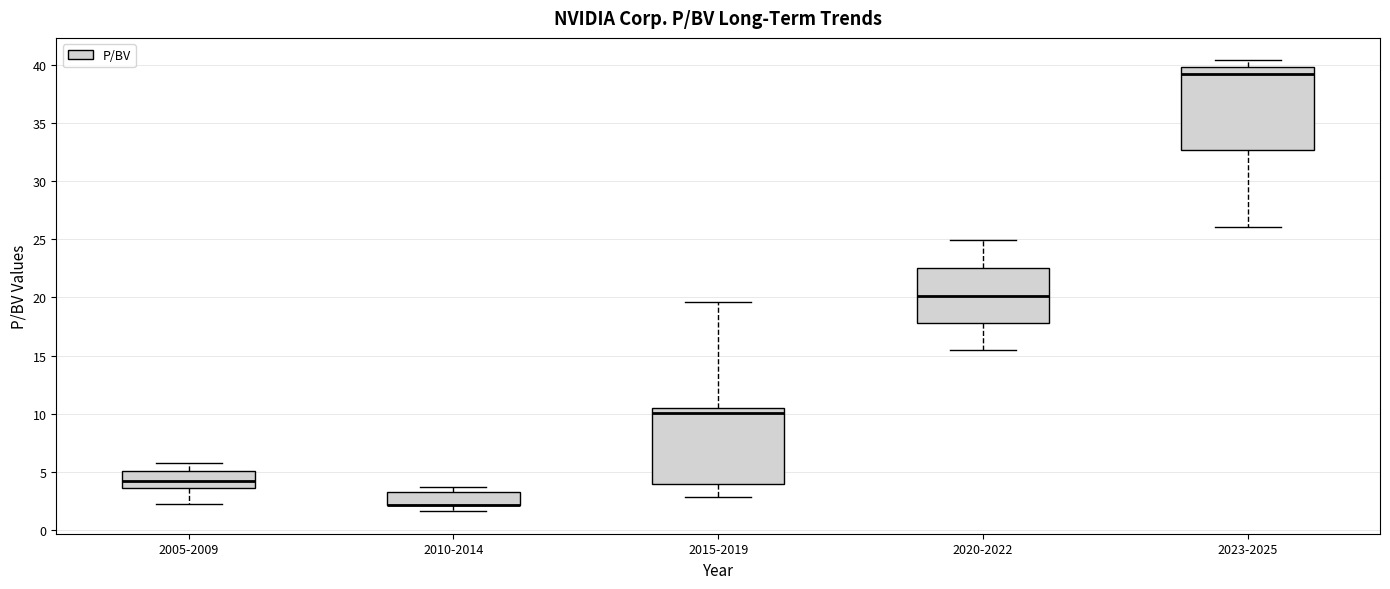

Where is the lower edge of the box for 2010-2014 on the y-axis? The values are not printed on the chart, so give them approximately, as read against the axis.

2.0